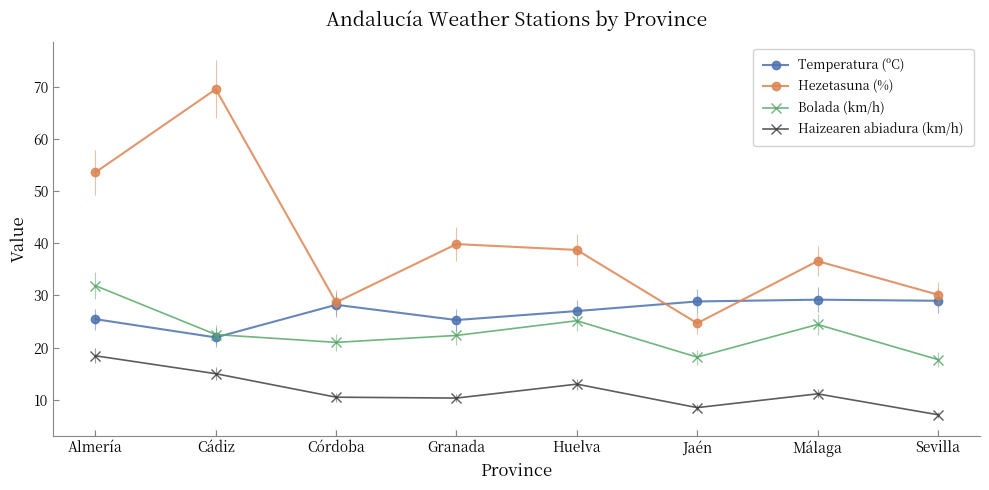

What is the total value across all series at Córdoba?

88.4